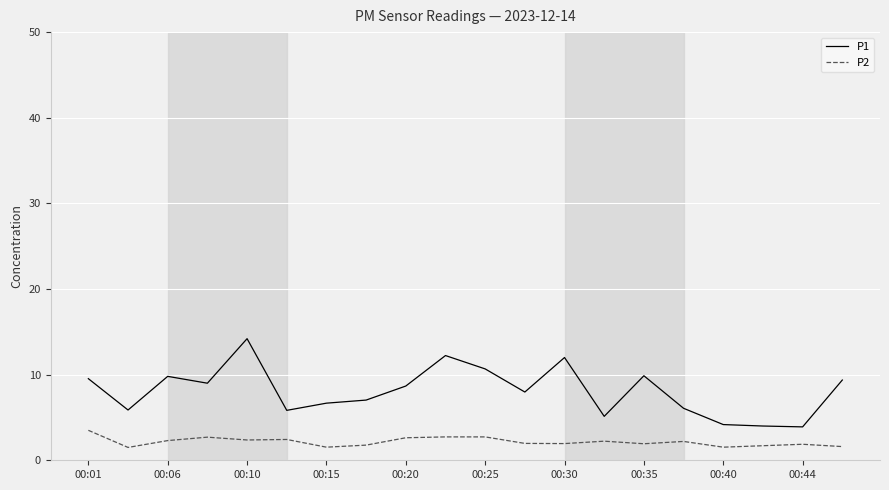

What is the minimum value for P2?

1.5